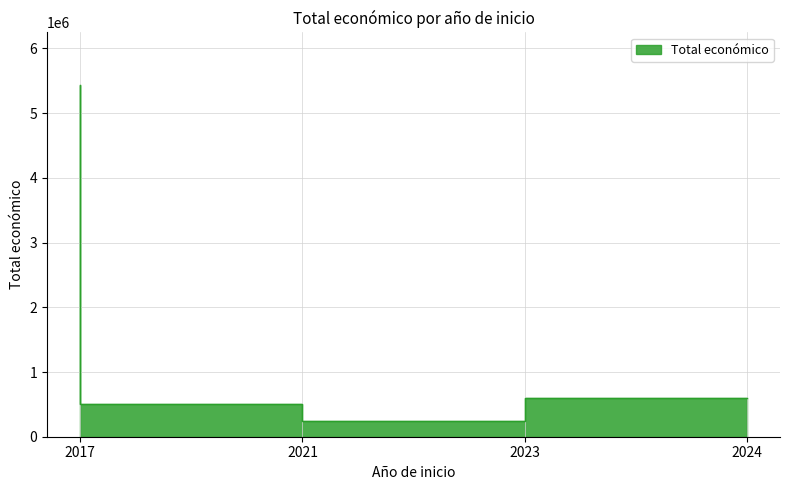

What is the average value?

1699186